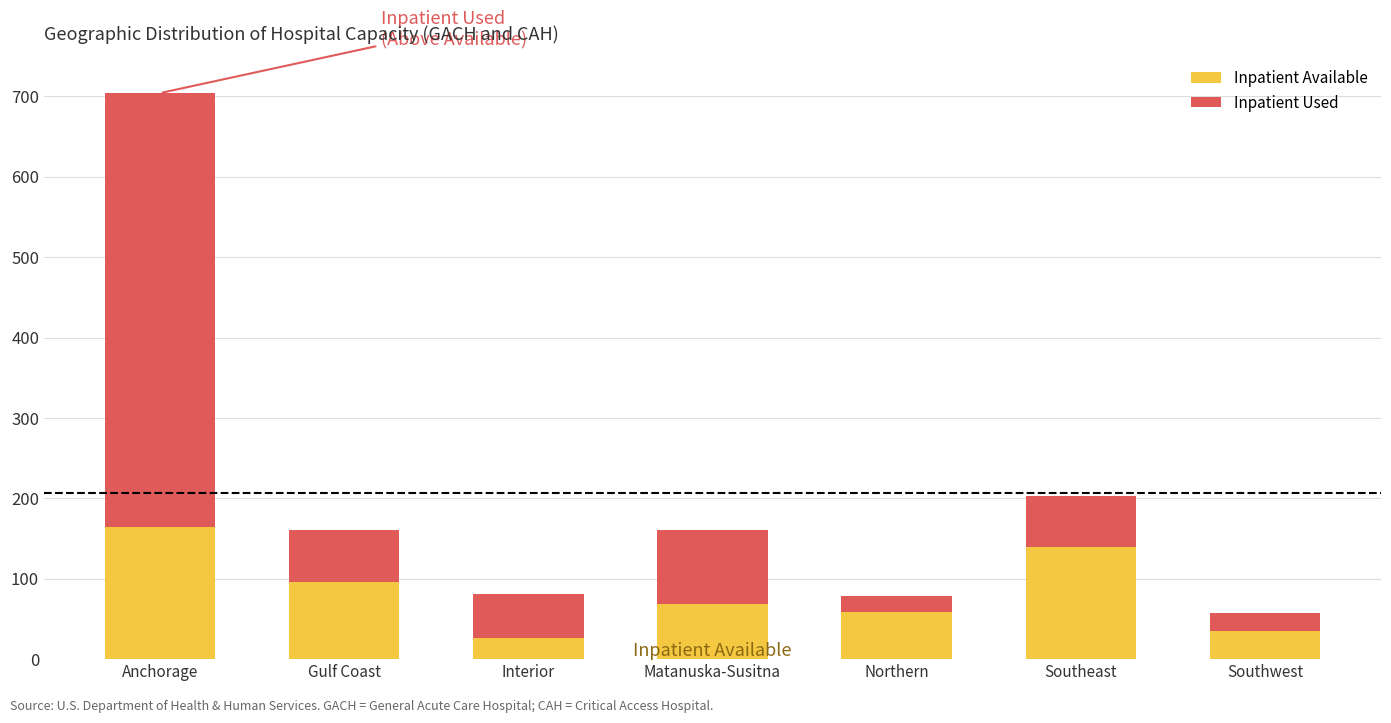

Reading left to right, what are the values for Inpatient Available?

Anchorage=164	Gulf Coast=96	Interior=26	Matanuska-Susitna=69	Northern=59	Southeast=140	Southwest=35